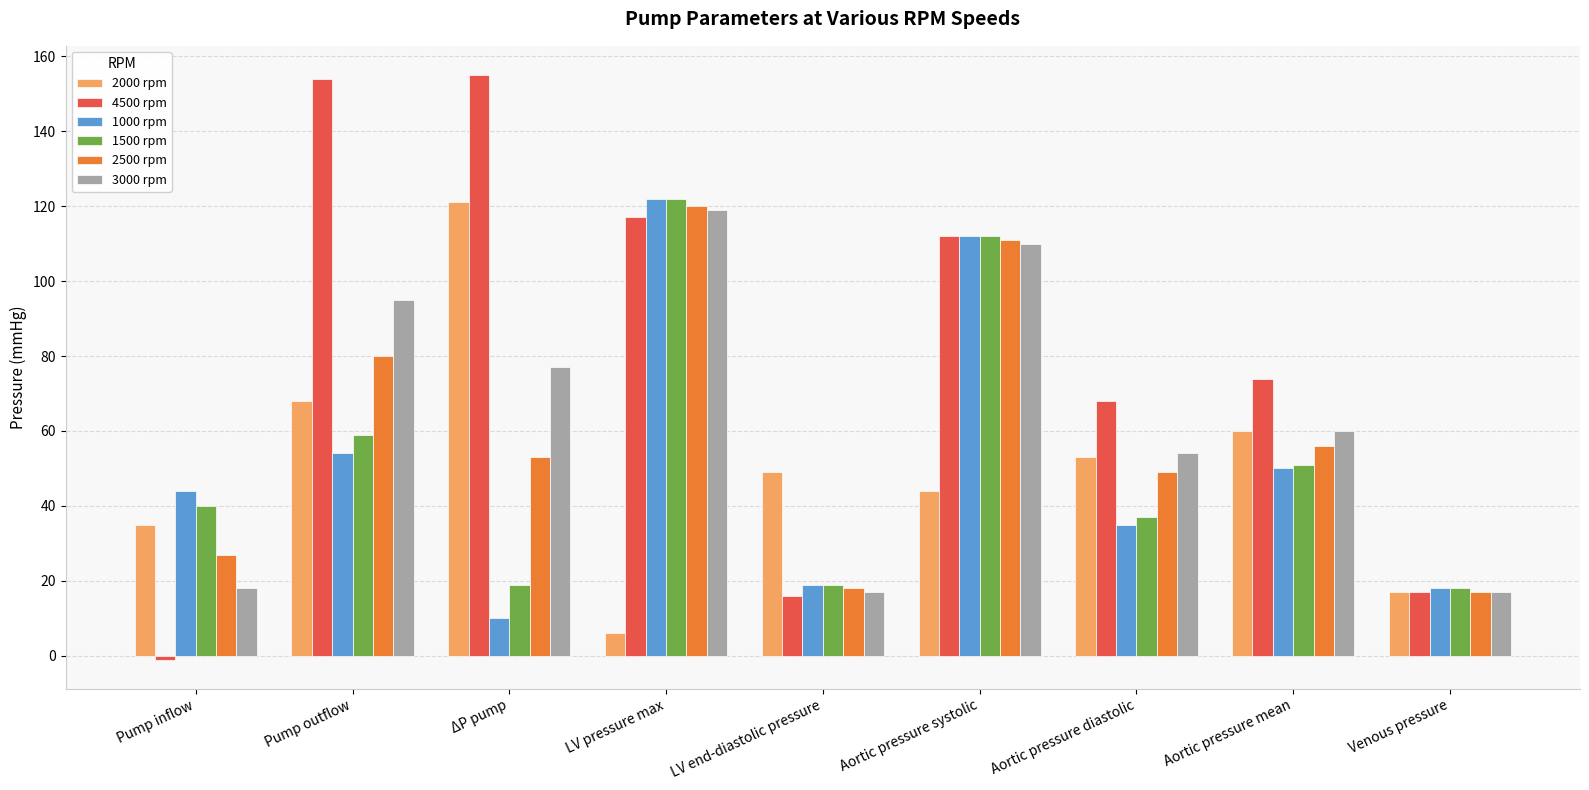

What position from the right is LV end-diastolic pressure?

5